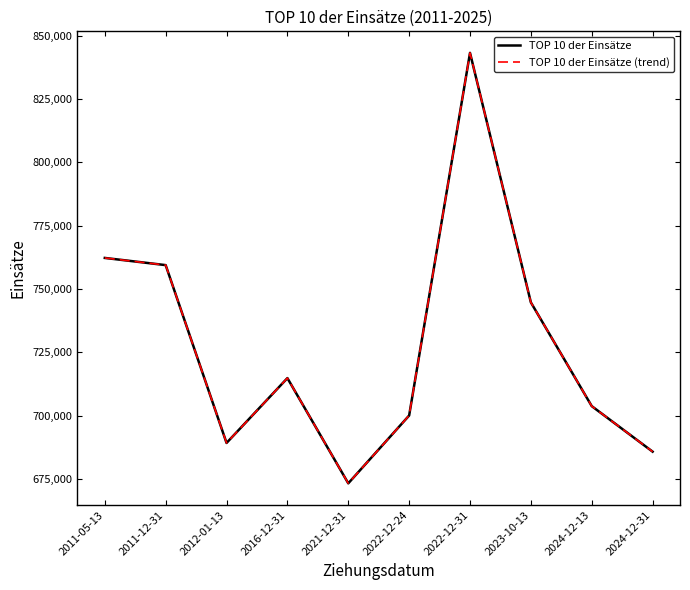

How many interior local peaks does the TOP 10 der Einsätze series have?

2